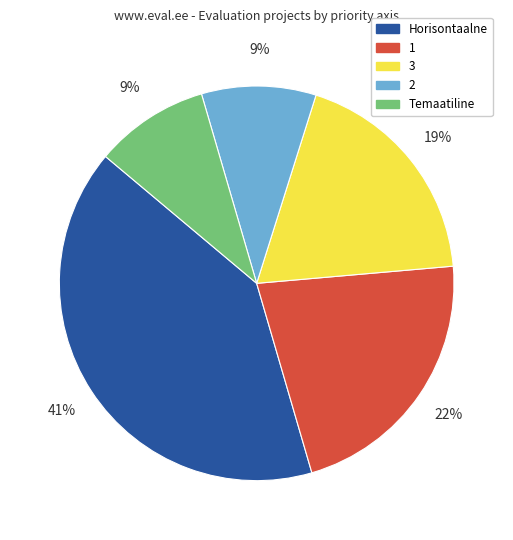

Is there a majority slice in this chart?

No